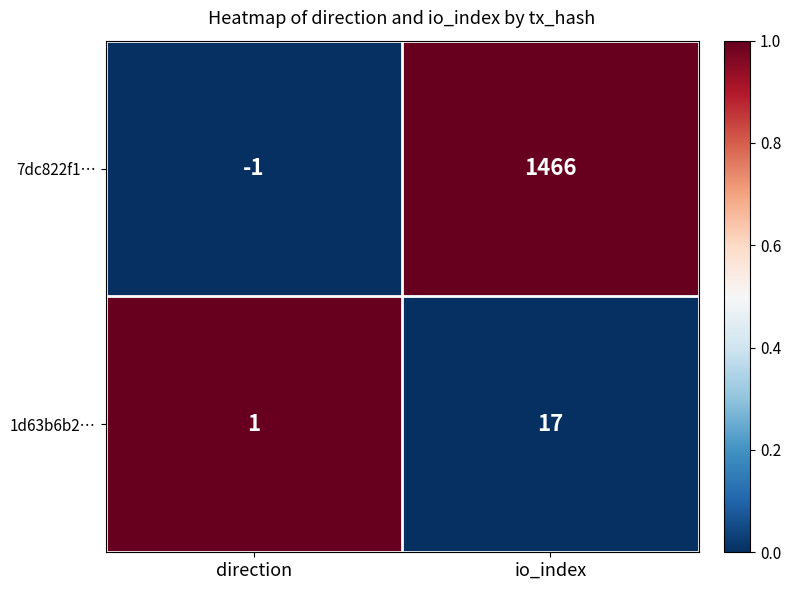

How many distinct data groups are displayed?

2